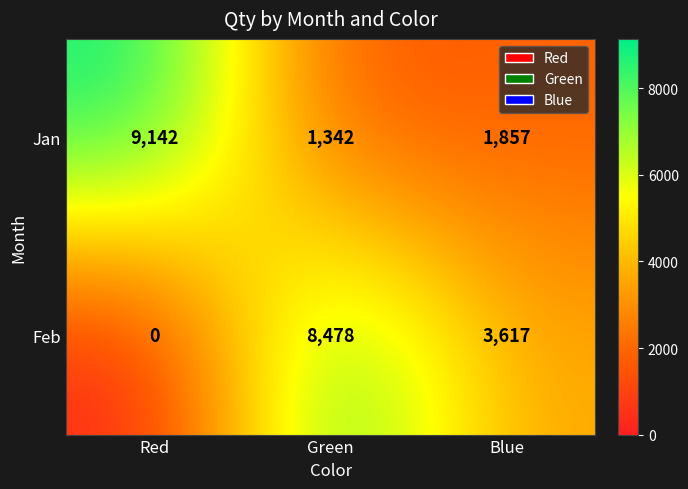

Rank the series at Green from highest to lowest value.

Feb, Jan